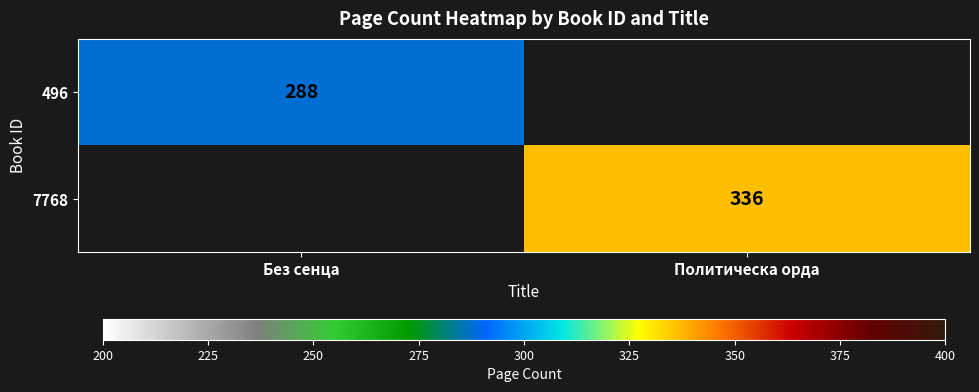

The 7768 series shows 498 at Политическа орда. True or false?

False